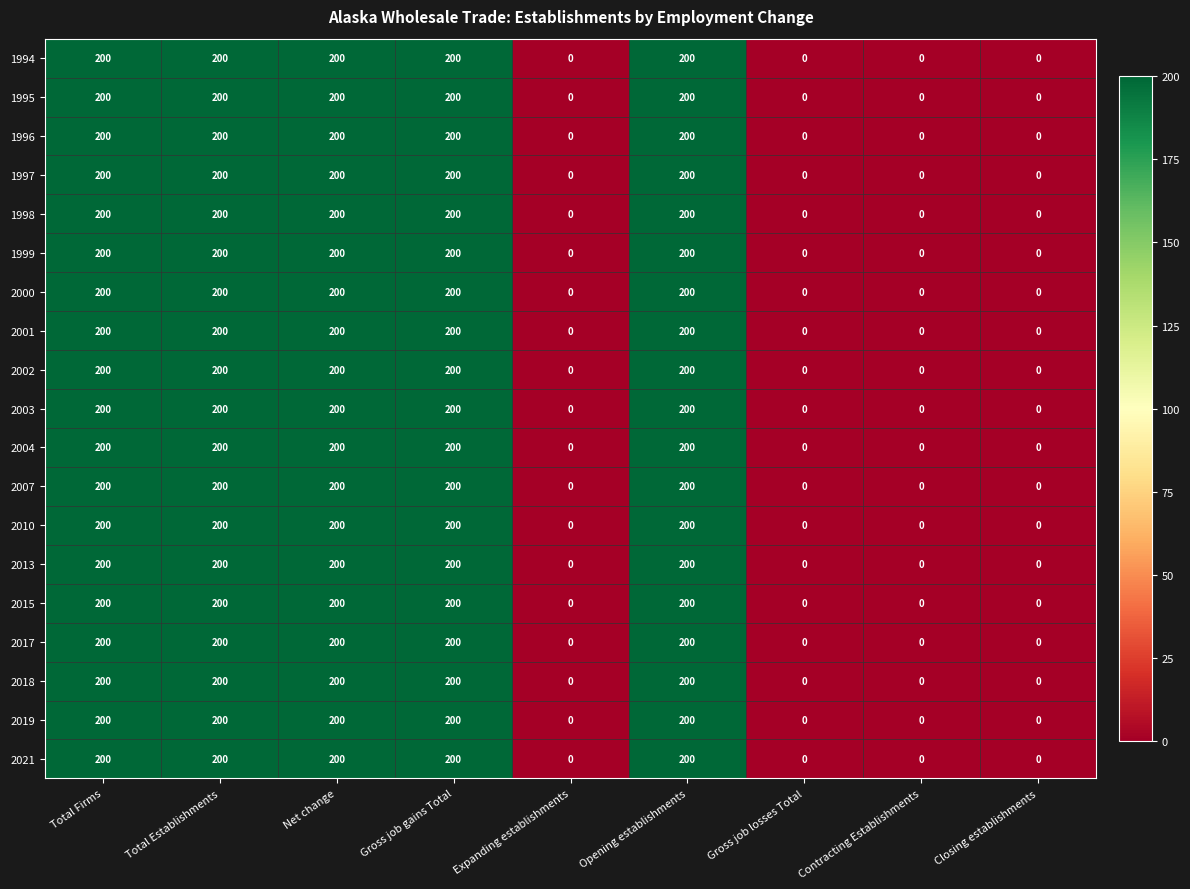

Is the value of 2010 at Gross job gains Total greater than the value of 2003 at Gross job losses Total?

Yes